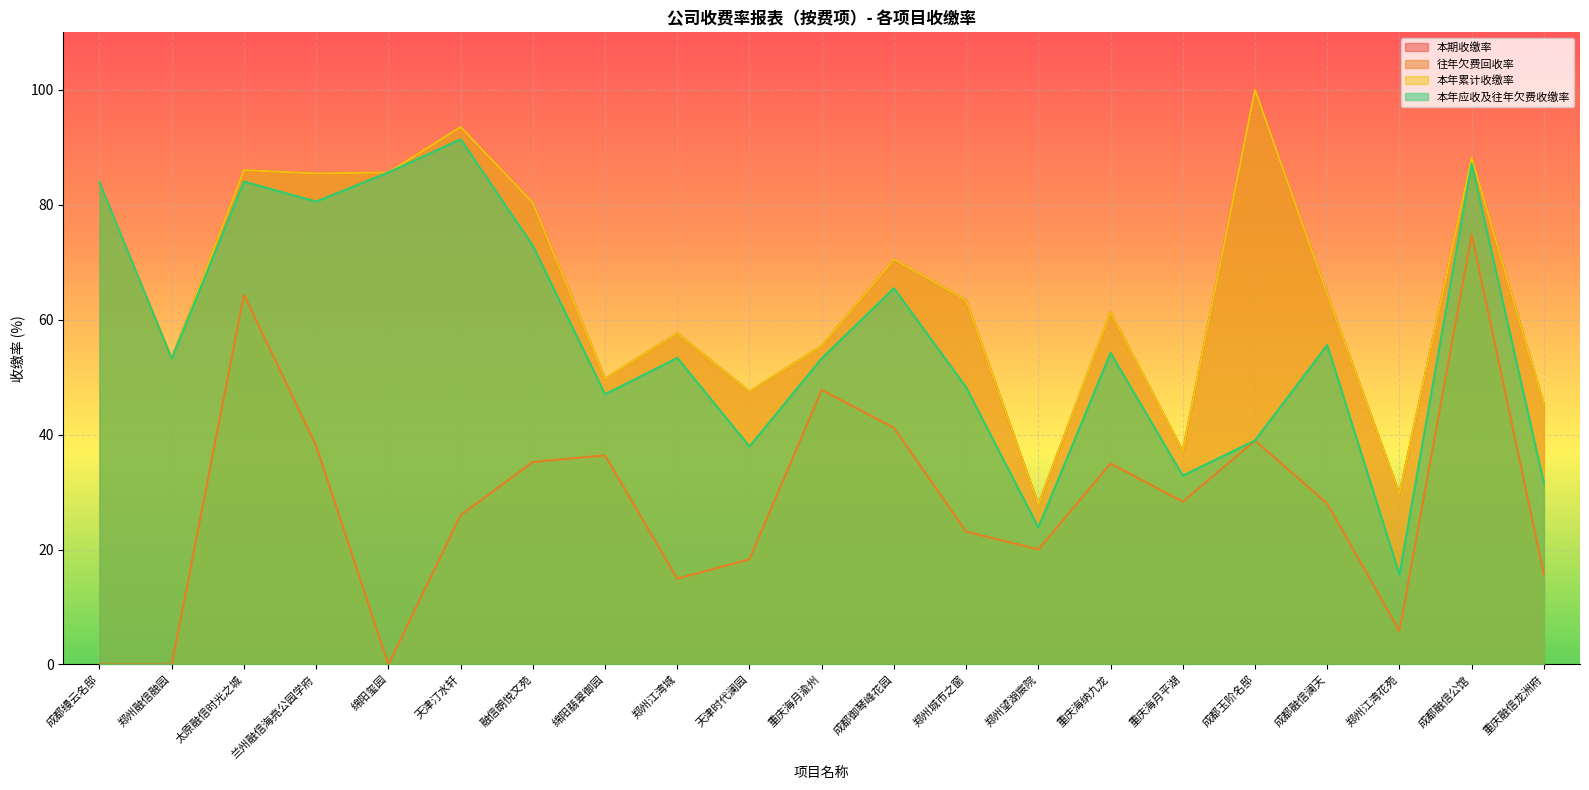

Which series changed the most between 天津汀水轩 and 天津时代澜园?

本年应收及往年欠费收缴率